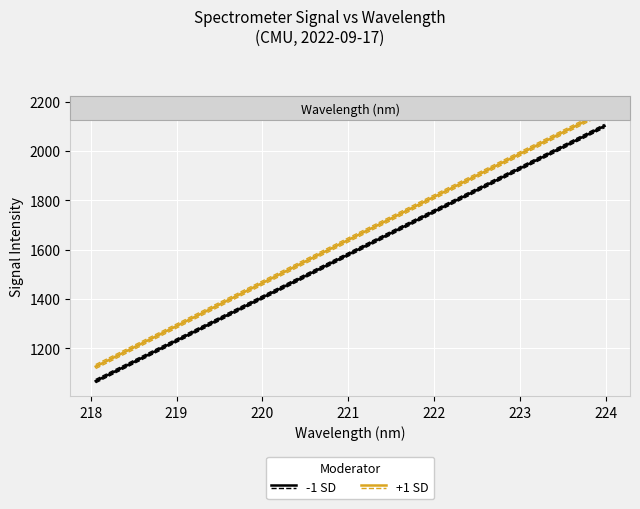

What is the label of the 2nd point from the right?

223.7895